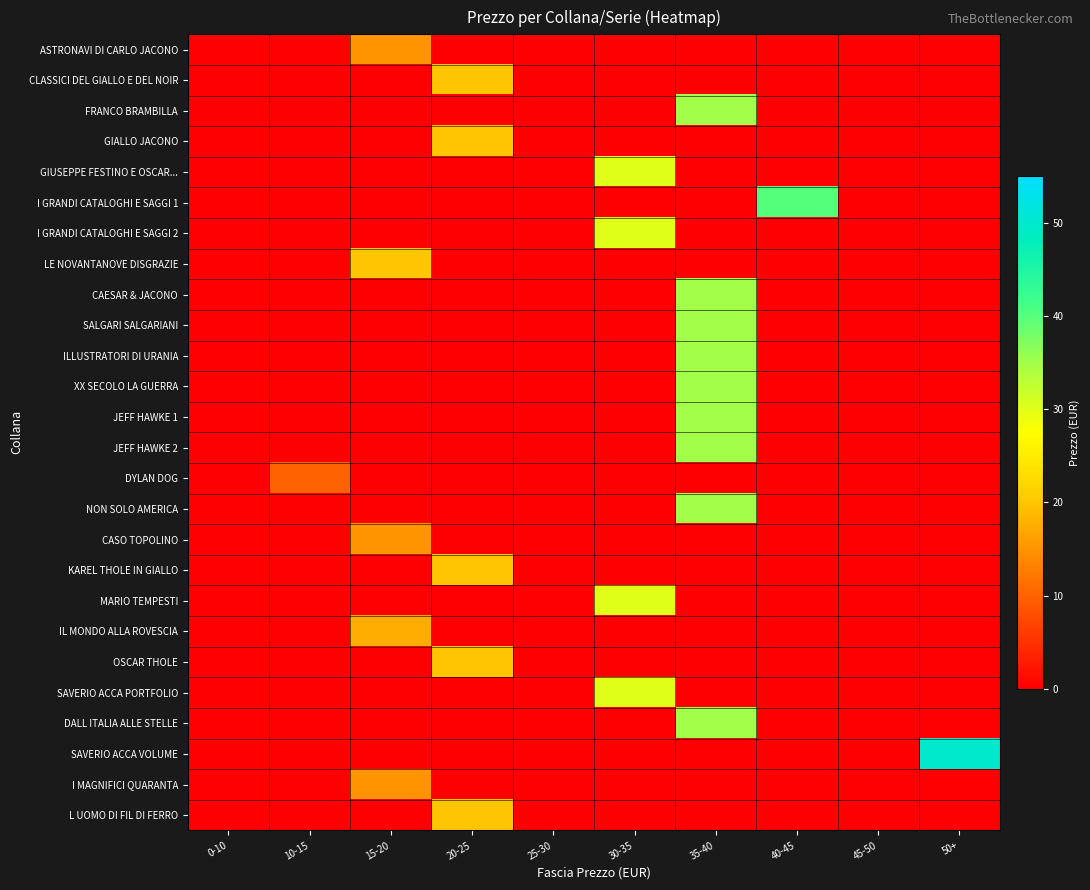

Reading right to left, transcribe all the data shown in this chart.

ASTRONAVI DI CARLO JACONO: 50+=0.0	45-50=0.0	40-45=0.0	35-40=0.0	30-35=0.0	25-30=0.0	20-25=0.0	15-20=15.0	10-15=0.0	0-10=0.0
CLASSICI DEL GIALLO E DEL NOIR: 50+=0.0	45-50=0.0	40-45=0.0	35-40=0.0	30-35=0.0	25-30=0.0	20-25=20.0	15-20=0.0	10-15=0.0	0-10=0.0
FRANCO BRAMBILLA: 50+=0.0	45-50=0.0	40-45=0.0	35-40=35.0	30-35=0.0	25-30=0.0	20-25=0.0	15-20=0.0	10-15=0.0	0-10=0.0
GIALLO JACONO: 50+=0.0	45-50=0.0	40-45=0.0	35-40=0.0	30-35=0.0	25-30=0.0	20-25=20.0	15-20=0.0	10-15=0.0	0-10=0.0
GIUSEPPE FESTINO E OSCAR...: 50+=0.0	45-50=0.0	40-45=0.0	35-40=0.0	30-35=30.0	25-30=0.0	20-25=0.0	15-20=0.0	10-15=0.0	0-10=0.0
I GRANDI CATALOGHI E SAGGI 1: 50+=0.0	45-50=0.0	40-45=40.0	35-40=0.0	30-35=0.0	25-30=0.0	20-25=0.0	15-20=0.0	10-15=0.0	0-10=0.0
I GRANDI CATALOGHI E SAGGI 2: 50+=0.0	45-50=0.0	40-45=0.0	35-40=0.0	30-35=30.0	25-30=0.0	20-25=0.0	15-20=0.0	10-15=0.0	0-10=0.0
LE NOVANTANOVE DISGRAZIE: 50+=0.0	45-50=0.0	40-45=0.0	35-40=0.0	30-35=0.0	25-30=0.0	20-25=0.0	15-20=20.0	10-15=0.0	0-10=0.0
CAESAR & JACONO: 50+=0.0	45-50=0.0	40-45=0.0	35-40=35.0	30-35=0.0	25-30=0.0	20-25=0.0	15-20=0.0	10-15=0.0	0-10=0.0
SALGARI SALGARIANI: 50+=0.0	45-50=0.0	40-45=0.0	35-40=35.0	30-35=0.0	25-30=0.0	20-25=0.0	15-20=0.0	10-15=0.0	0-10=0.0
ILLUSTRATORI DI URANIA: 50+=0.0	45-50=0.0	40-45=0.0	35-40=35.0	30-35=0.0	25-30=0.0	20-25=0.0	15-20=0.0	10-15=0.0	0-10=0.0
XX SECOLO LA GUERRA: 50+=0.0	45-50=0.0	40-45=0.0	35-40=35.0	30-35=0.0	25-30=0.0	20-25=0.0	15-20=0.0	10-15=0.0	0-10=0.0
JEFF HAWKE 1: 50+=0.0	45-50=0.0	40-45=0.0	35-40=35.0	30-35=0.0	25-30=0.0	20-25=0.0	15-20=0.0	10-15=0.0	0-10=0.0
JEFF HAWKE 2: 50+=0.0	45-50=0.0	40-45=0.0	35-40=35.0	30-35=0.0	25-30=0.0	20-25=0.0	15-20=0.0	10-15=0.0	0-10=0.0
DYLAN DOG: 50+=0.0	45-50=0.0	40-45=0.0	35-40=0.0	30-35=0.0	25-30=0.0	20-25=0.0	15-20=0.0	10-15=10.0	0-10=0.0
NON SOLO AMERICA: 50+=0.0	45-50=0.0	40-45=0.0	35-40=35.0	30-35=0.0	25-30=0.0	20-25=0.0	15-20=0.0	10-15=0.0	0-10=0.0
CASO TOPOLINO: 50+=0.0	45-50=0.0	40-45=0.0	35-40=0.0	30-35=0.0	25-30=0.0	20-25=0.0	15-20=15.0	10-15=0.0	0-10=0.0
KAREL THOLE IN GIALLO: 50+=0.0	45-50=0.0	40-45=0.0	35-40=0.0	30-35=0.0	25-30=0.0	20-25=20.0	15-20=0.0	10-15=0.0	0-10=0.0
MARIO TEMPESTI: 50+=0.0	45-50=0.0	40-45=0.0	35-40=0.0	30-35=30.0	25-30=0.0	20-25=0.0	15-20=0.0	10-15=0.0	0-10=0.0
IL MONDO ALLA ROVESCIA: 50+=0.0	45-50=0.0	40-45=0.0	35-40=0.0	30-35=0.0	25-30=0.0	20-25=0.0	15-20=17.5	10-15=0.0	0-10=0.0
OSCAR THOLE: 50+=0.0	45-50=0.0	40-45=0.0	35-40=0.0	30-35=0.0	25-30=0.0	20-25=20.0	15-20=0.0	10-15=0.0	0-10=0.0
SAVERIO ACCA PORTFOLIO: 50+=0.0	45-50=0.0	40-45=0.0	35-40=0.0	30-35=30.0	25-30=0.0	20-25=0.0	15-20=0.0	10-15=0.0	0-10=0.0
DALL ITALIA ALLE STELLE: 50+=0.0	45-50=0.0	40-45=0.0	35-40=35.0	30-35=0.0	25-30=0.0	20-25=0.0	15-20=0.0	10-15=0.0	0-10=0.0
SAVERIO ACCA VOLUME: 50+=50.0	45-50=0.0	40-45=0.0	35-40=0.0	30-35=0.0	25-30=0.0	20-25=0.0	15-20=0.0	10-15=0.0	0-10=0.0
I MAGNIFICI QUARANTA: 50+=0.0	45-50=0.0	40-45=0.0	35-40=0.0	30-35=0.0	25-30=0.0	20-25=0.0	15-20=15.0	10-15=0.0	0-10=0.0
L UOMO DI FIL DI FERRO: 50+=0.0	45-50=0.0	40-45=0.0	35-40=0.0	30-35=0.0	25-30=0.0	20-25=20.0	15-20=0.0	10-15=0.0	0-10=0.0